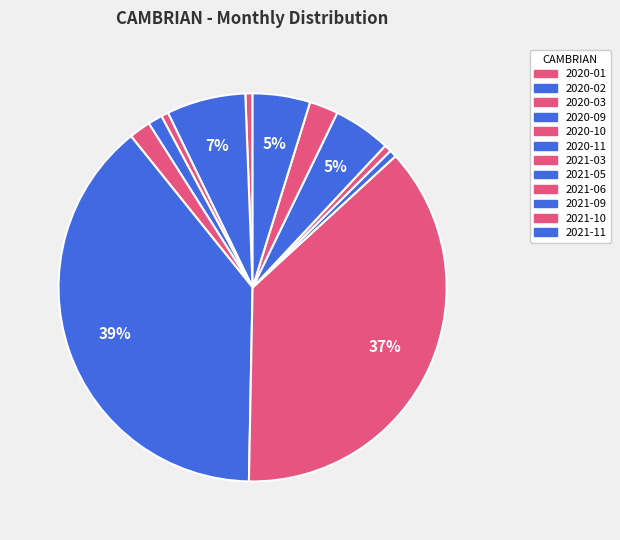

How many segments does this pie chart have?

12